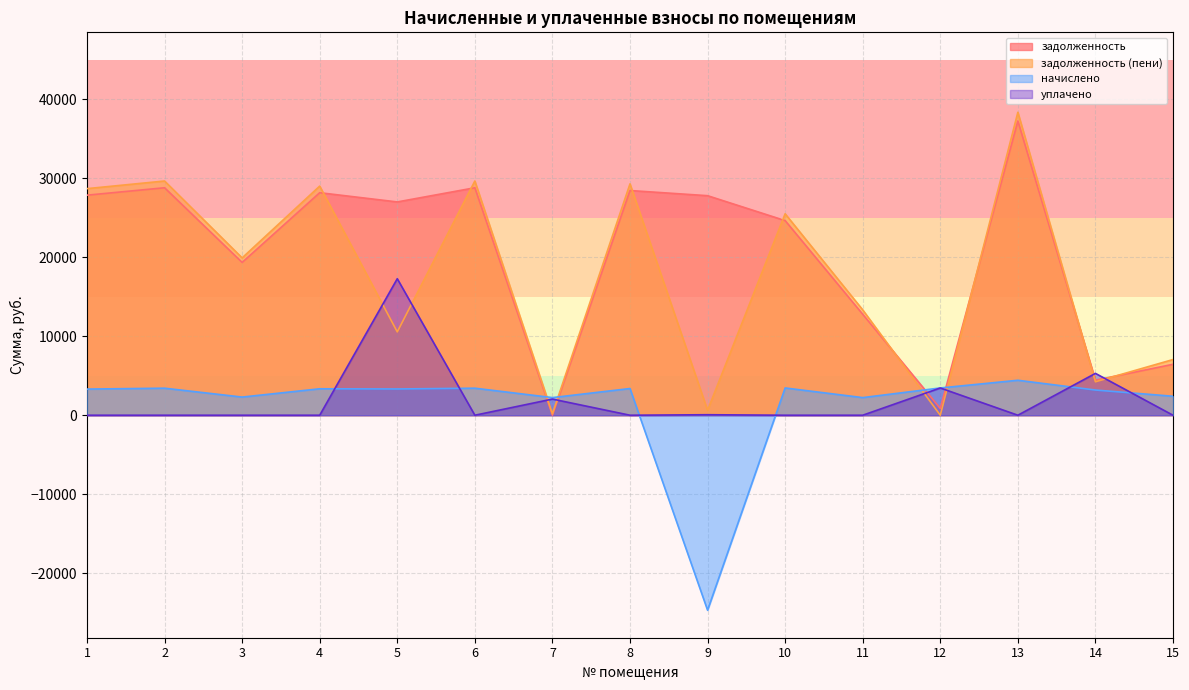

Which series changed the most between 9 and 12?

начислено